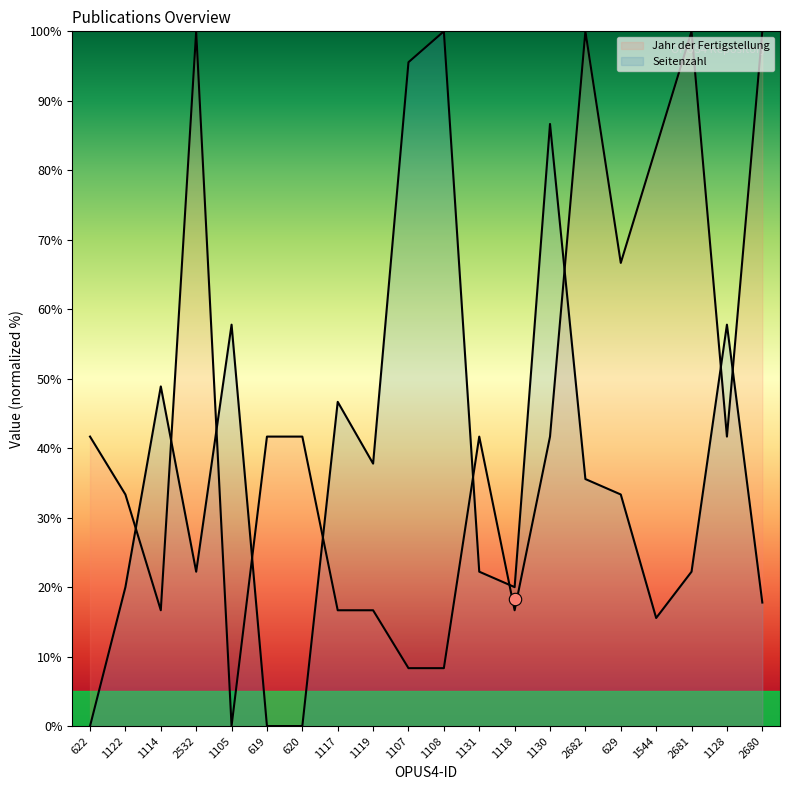

At which category is the sum across all series the highest?

2682